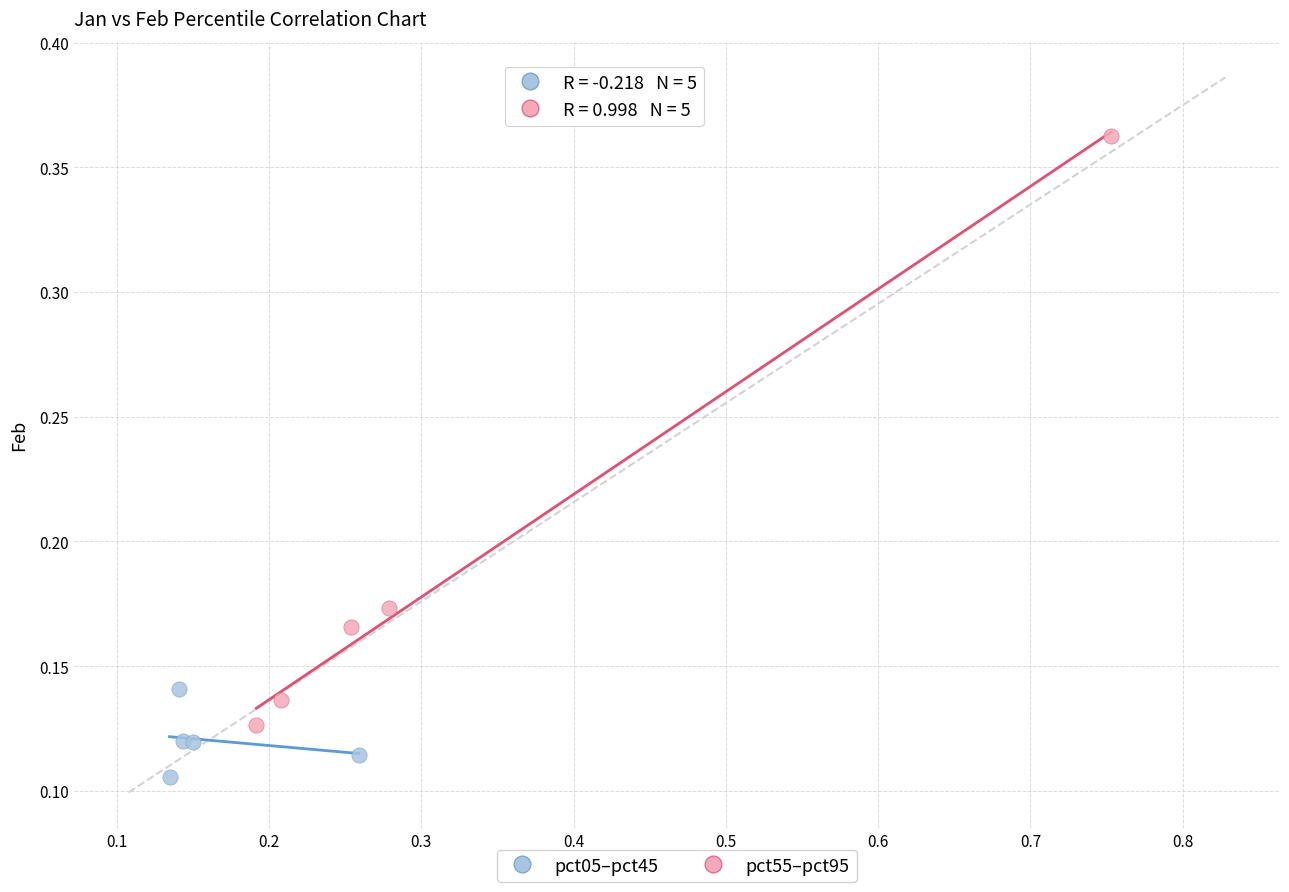

Which series contains the highest Y value?

pct55–pct95